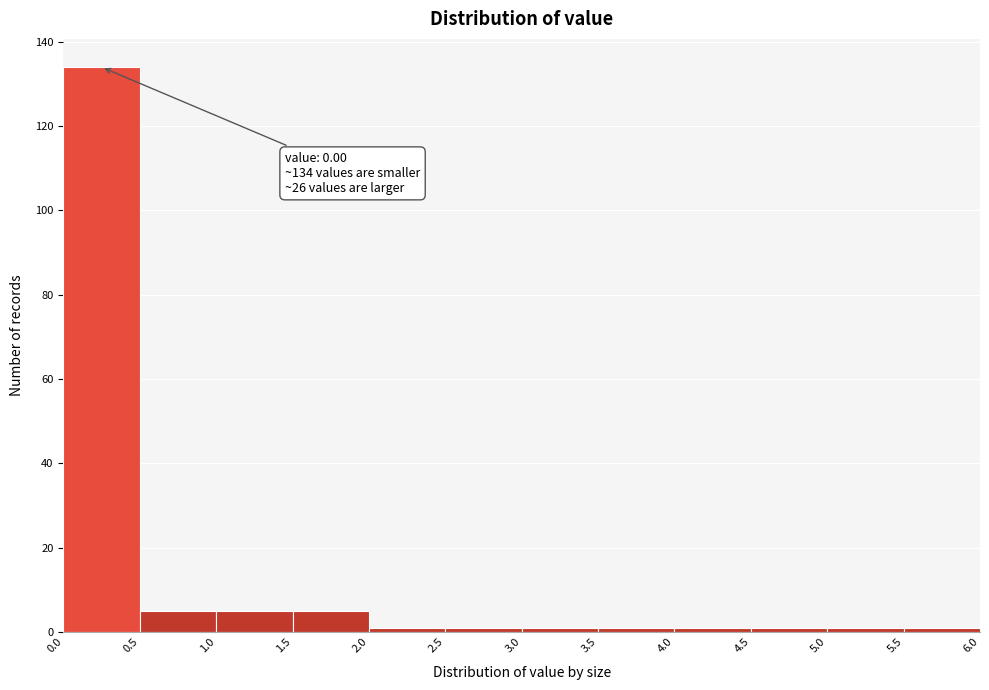

Which range on the x-axis has the tallest bar?

0.0 to 0.5